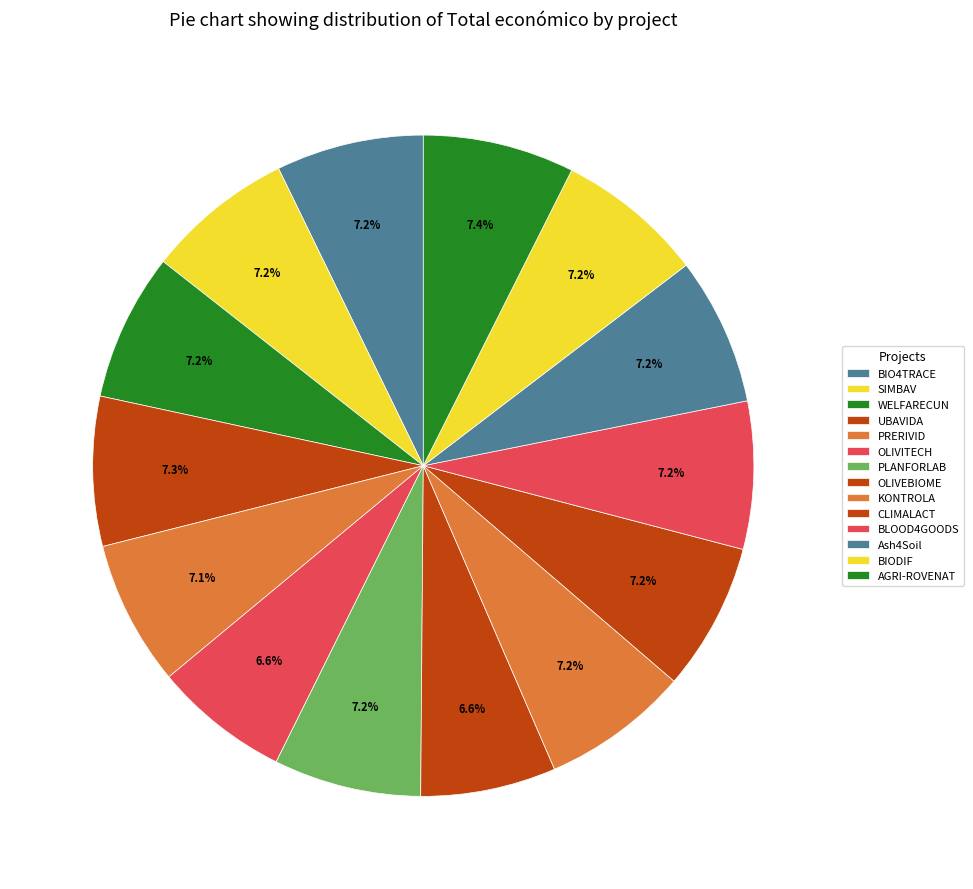

What is the change in value from WELFARECUN to BIODIF?

+1018